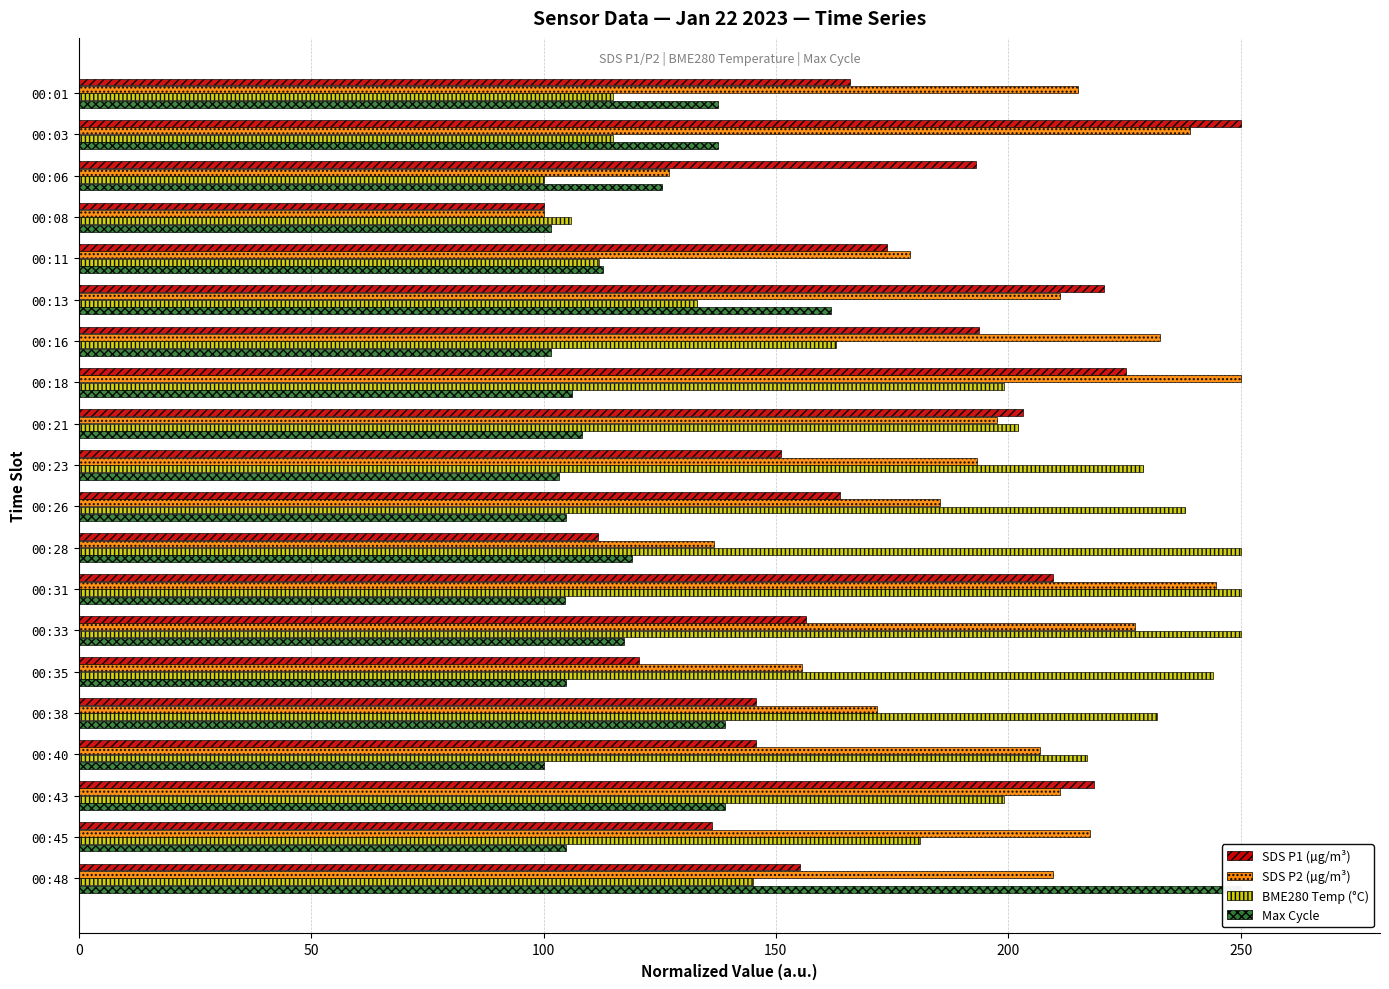

Rank the series by their average value, from lowest to highest.

Max_cycle, SDS_P1, BME280_temperature, SDS_P2